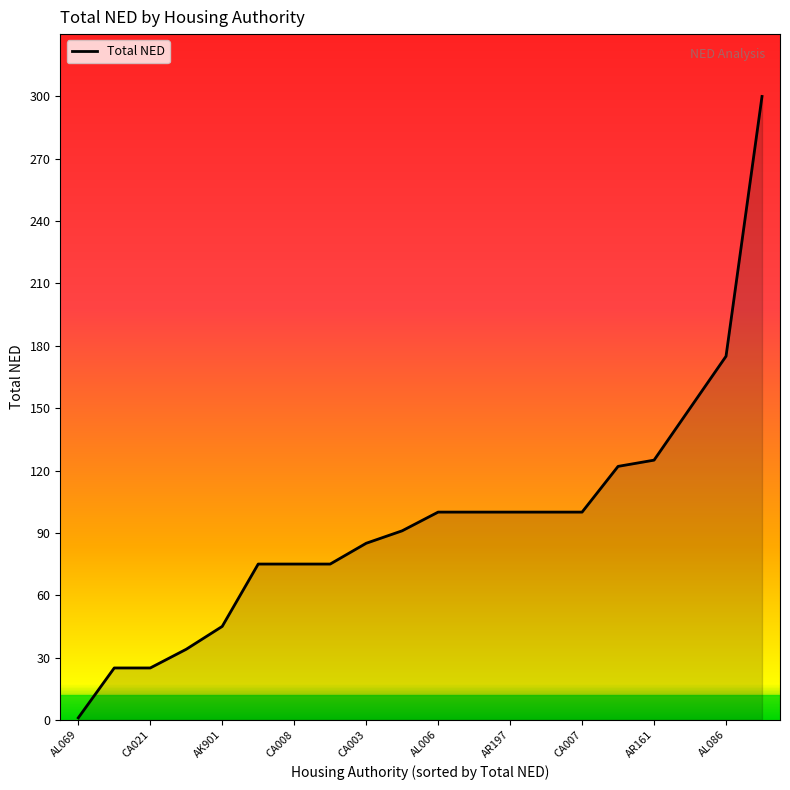

How many distinct data groups are displayed?

1